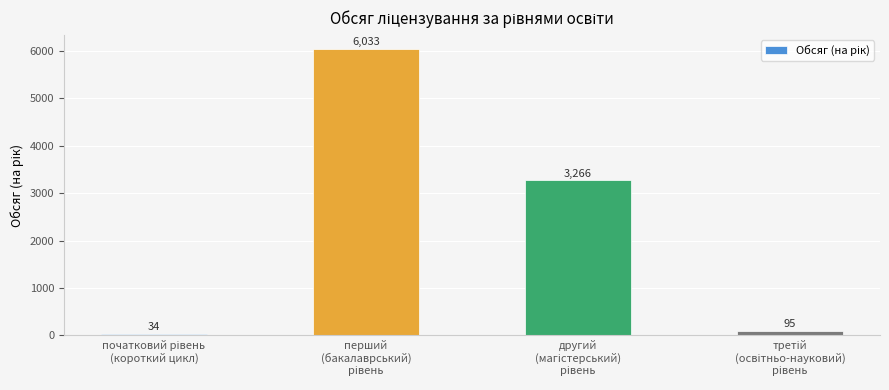

What is the minimum value shown in the chart?

34